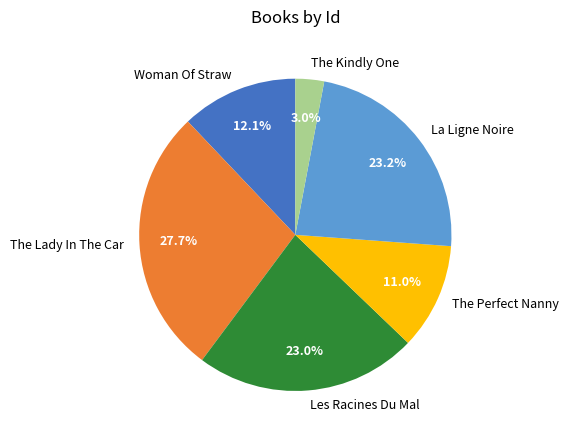

To the nearest percent, what is the combined percentage of The Kindly One and The Perfect Nanny?

14%